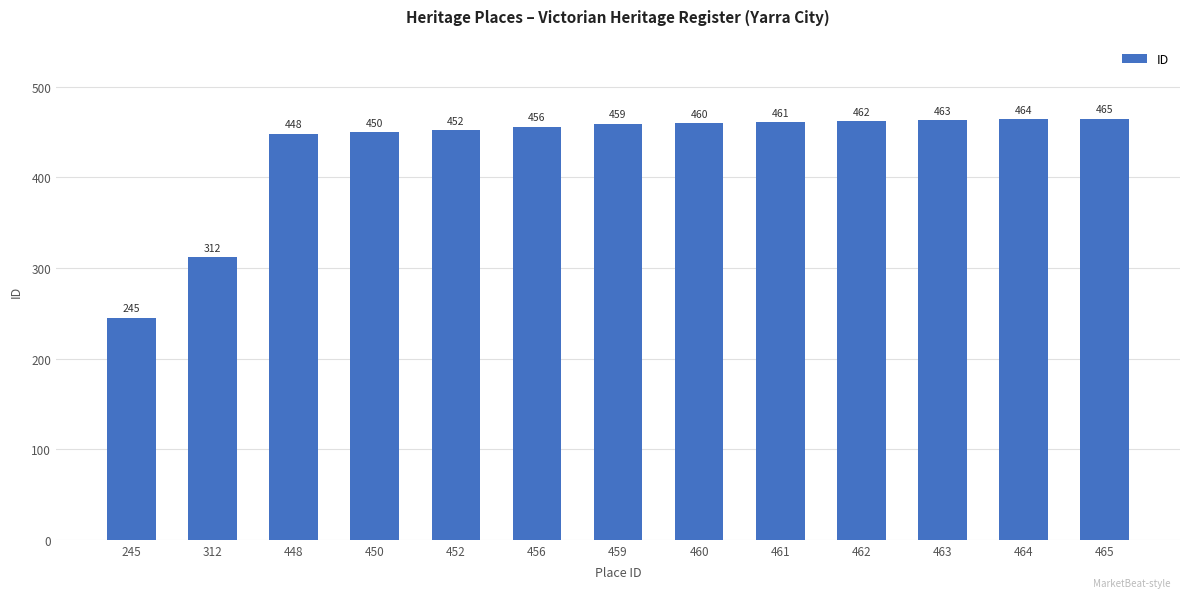

What is the difference between the values at 312 and 460?

148